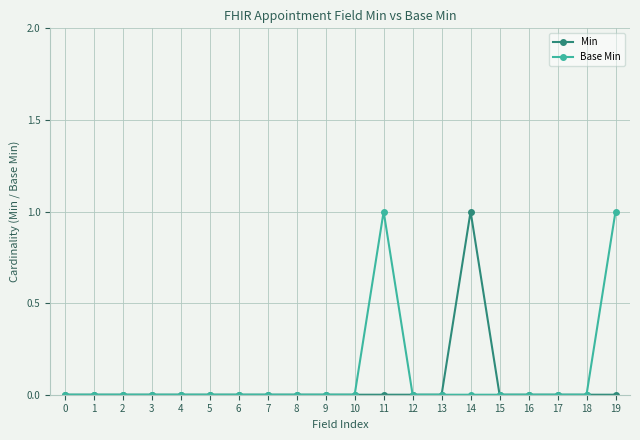

Is it true that Base Min equals 0 at 18?

True